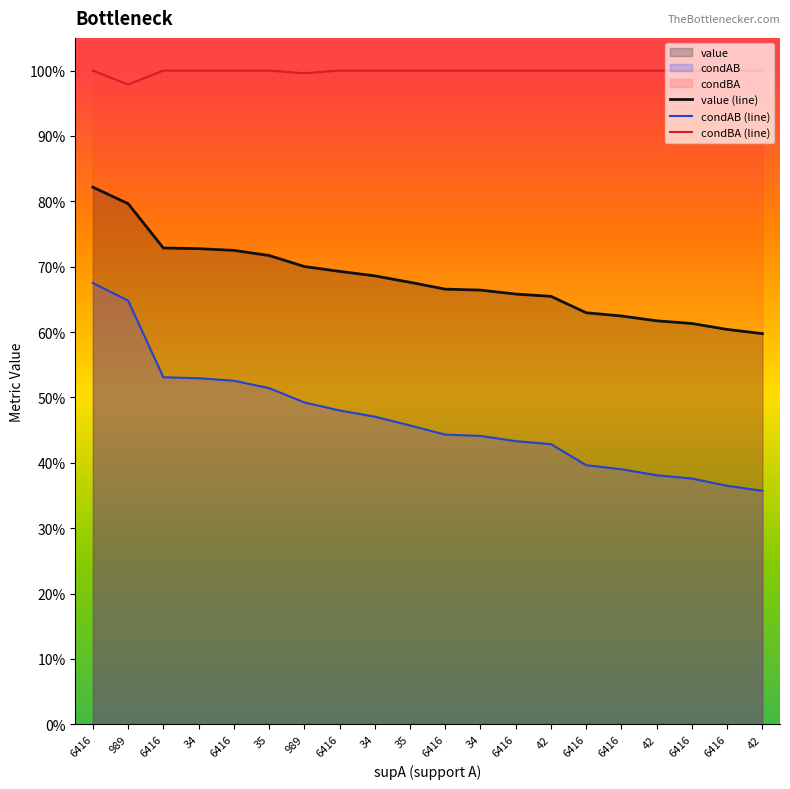

Rank the series by their maximum value, from highest to lowest.

condBA (line), value (line), condAB (line)